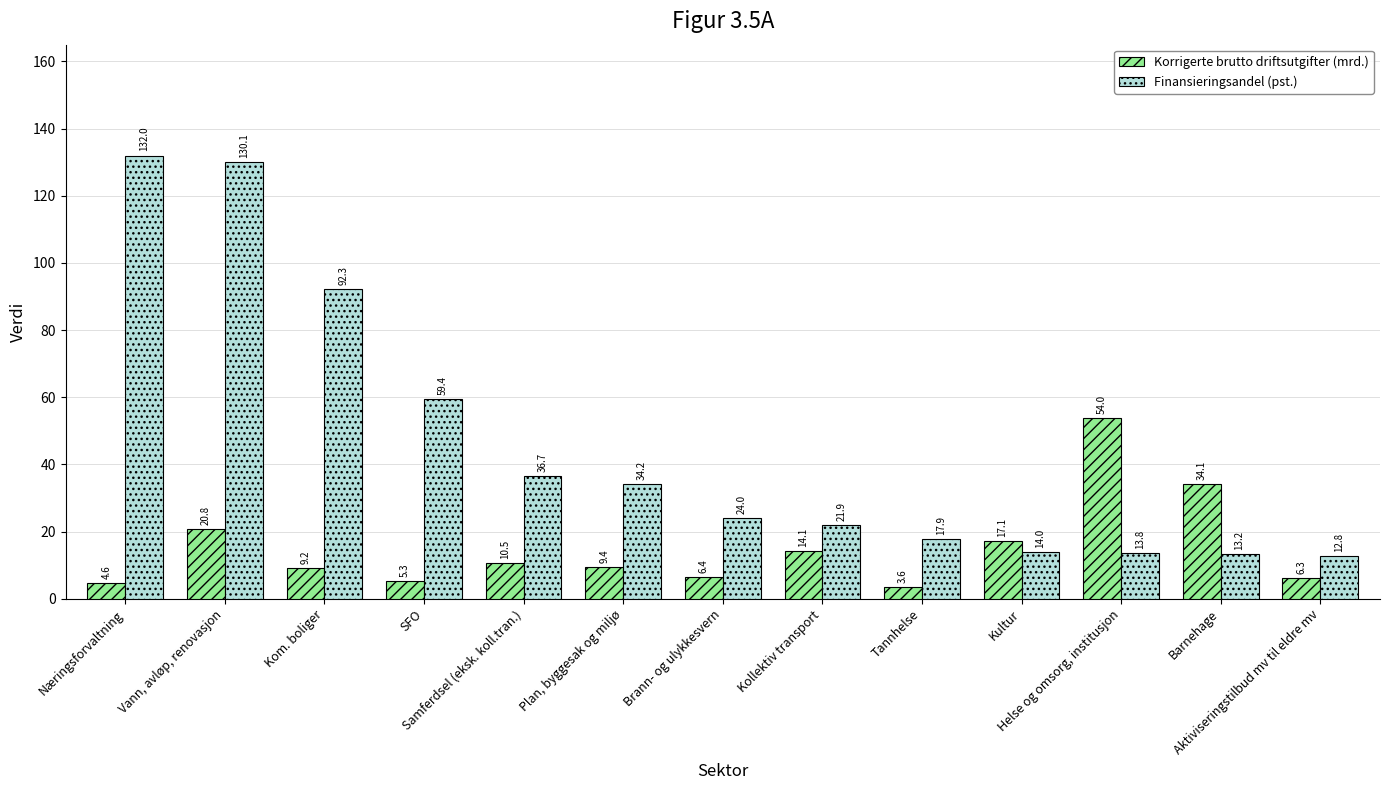

Which series has the widest spread of values?

Finansieringsandel (pst.)